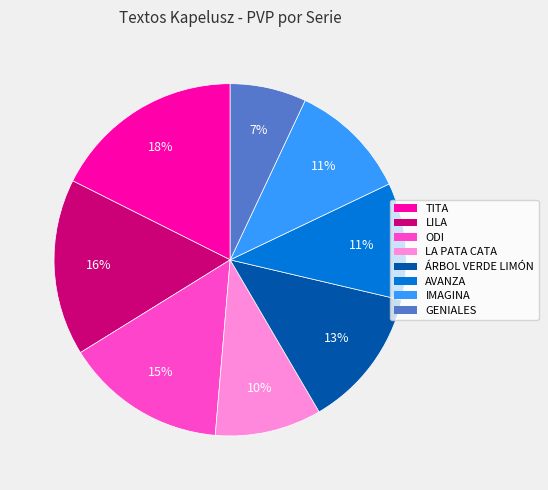

Do ODI and ÁRBOL VERDE LIMÓN together represent more than half of the pie?

No